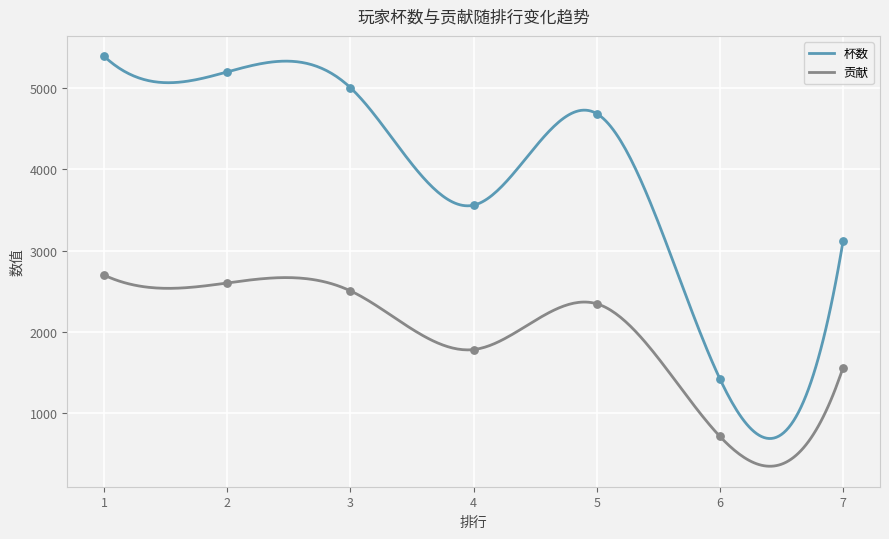

Which series reaches the minimum Y coordinate?

贡献